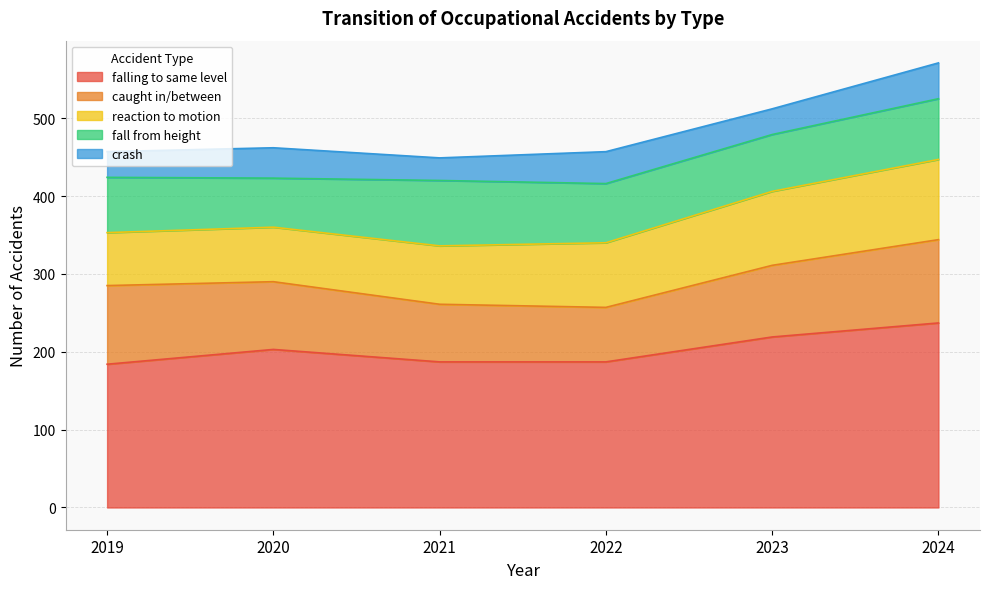

What is the sum of all fall from height values?

445